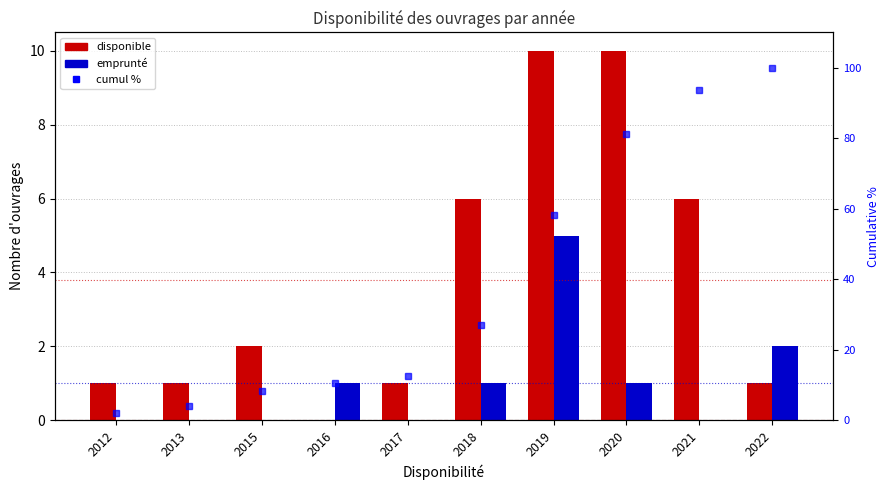

What is the difference between the maximum and minimum values in the cumul % series?

97.9